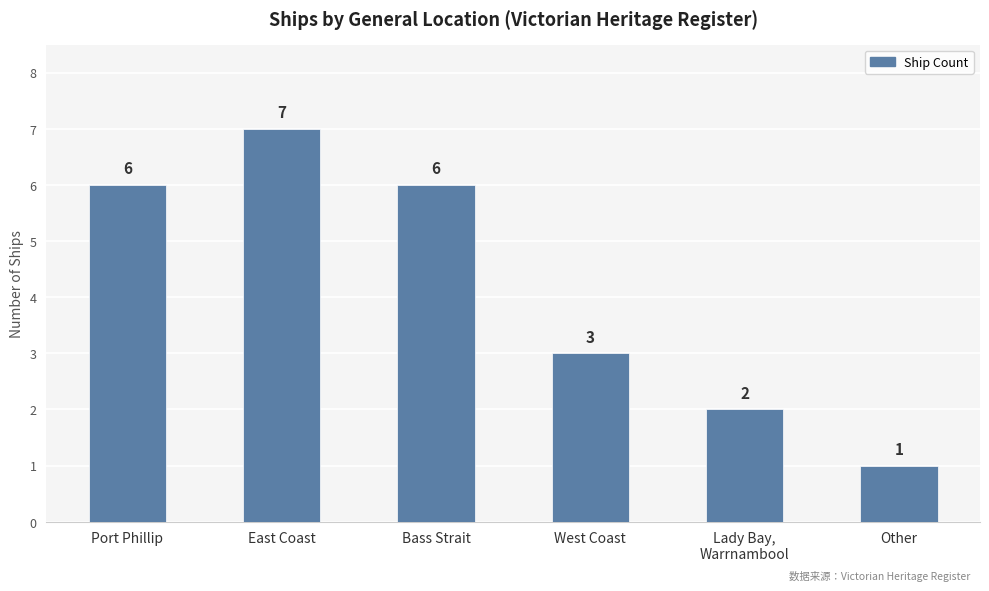

What is the change in value from Port Phillip to Lady Bay,
Warrnambool?

-4